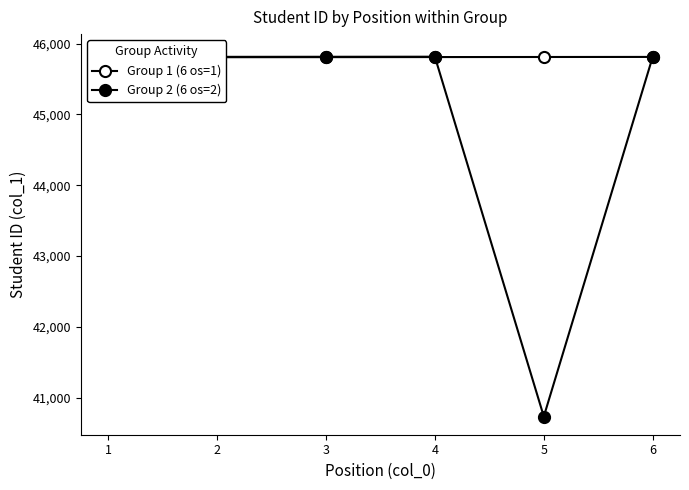

Between 2 and 6, which series saw the biggest shift?

Group 1 (6 os=1)